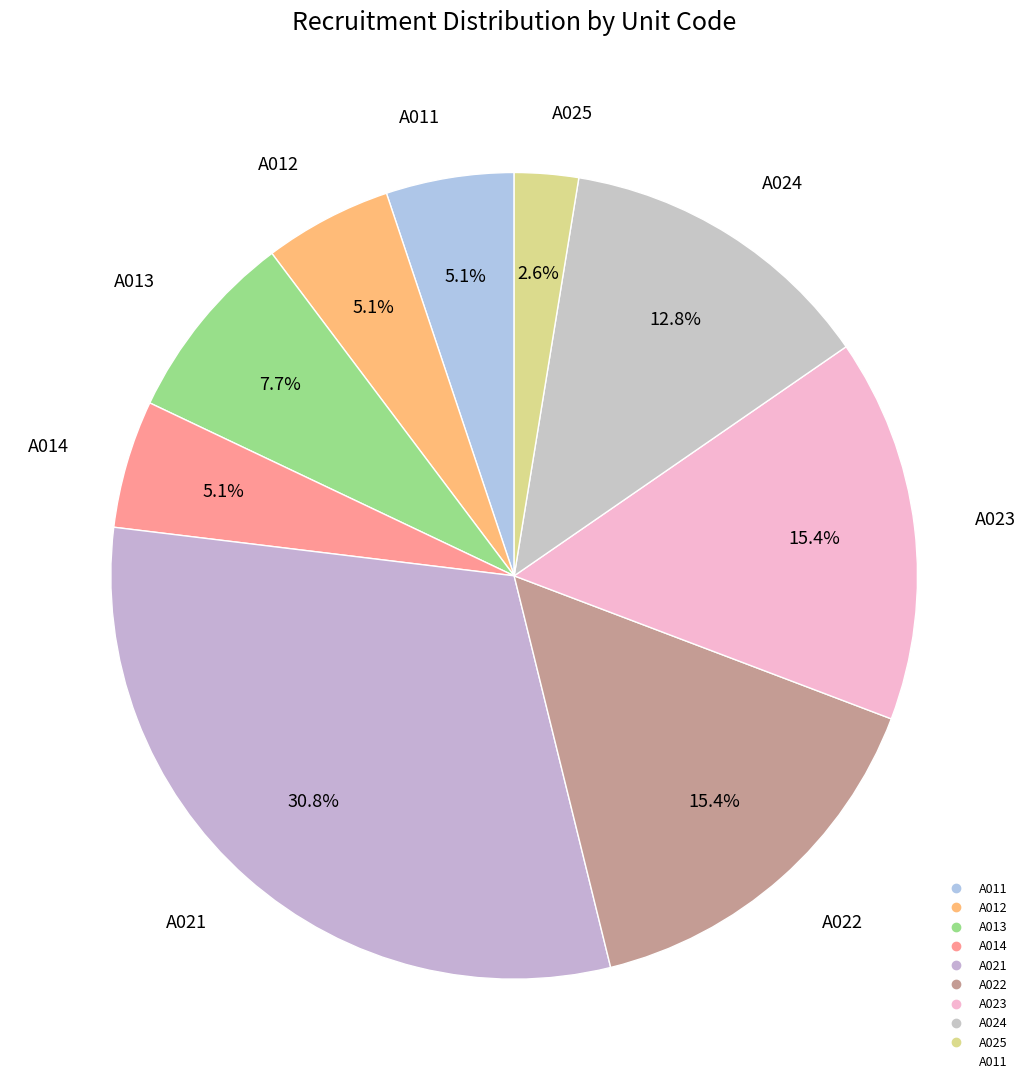

How many segments does this pie chart have?

9